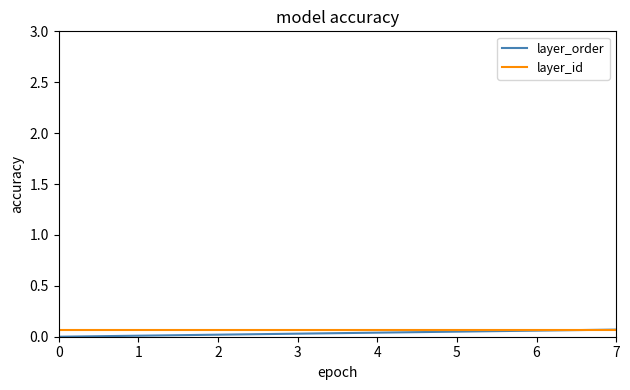

True or false: layer_id has a value of 0.1 at 5.

True